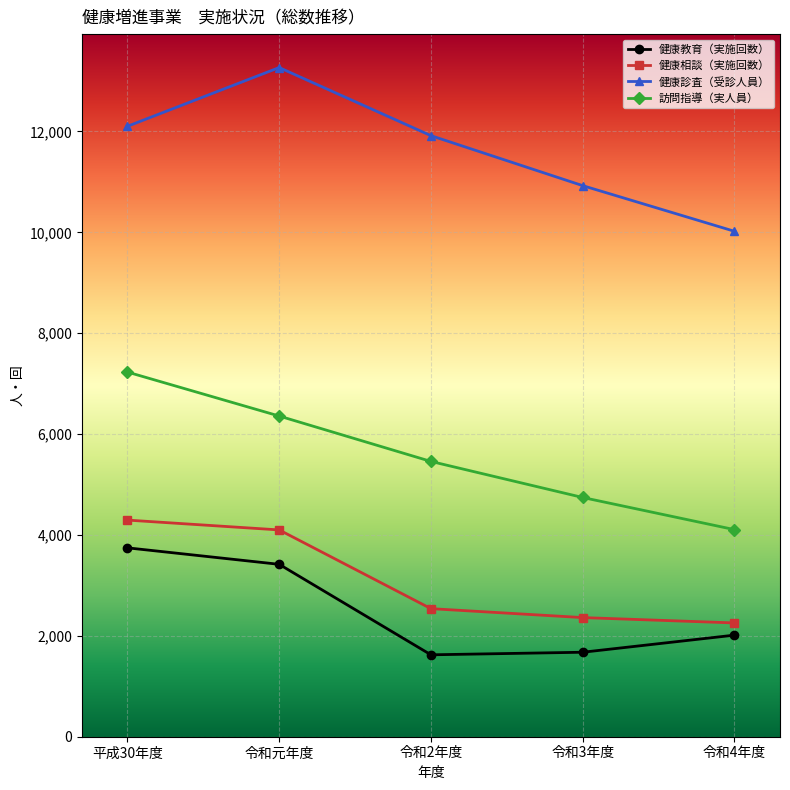

Where does the 健康教育（実施回数） series first go above 2014?

平成30年度